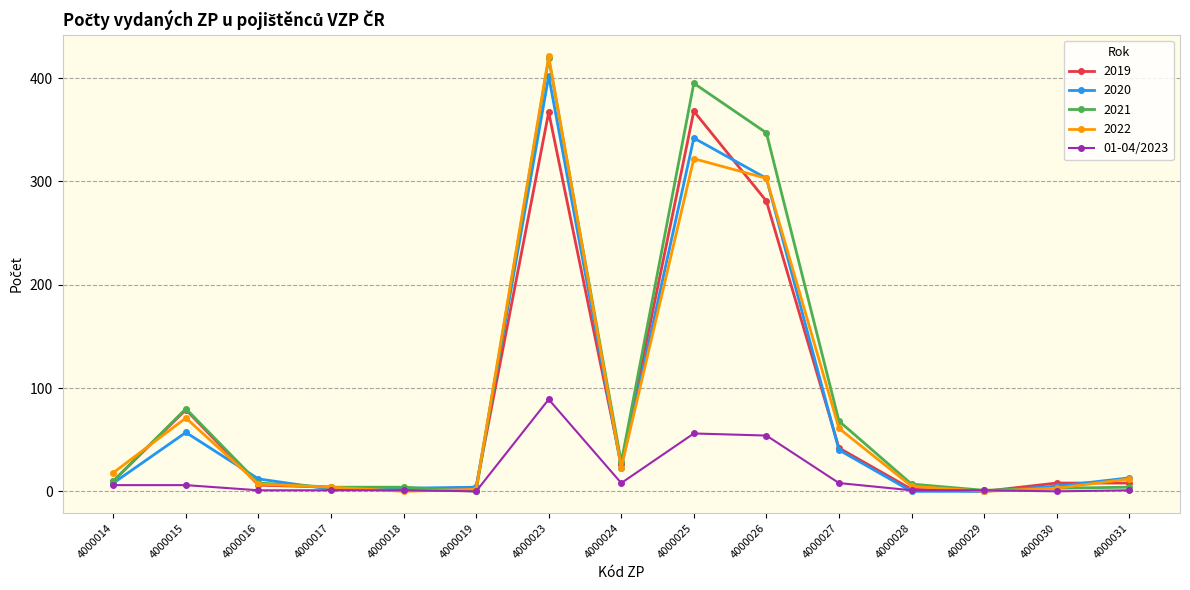

Where is 2020 nearest to the value 201?

4000026